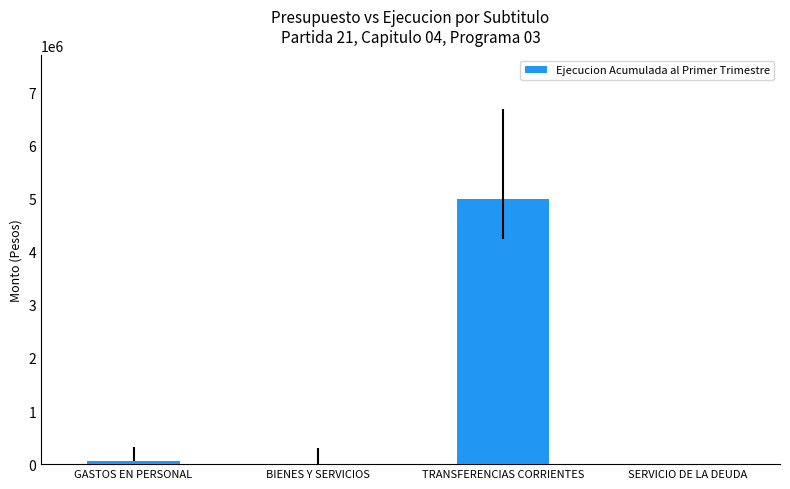

What is the sum of all values?

5055671